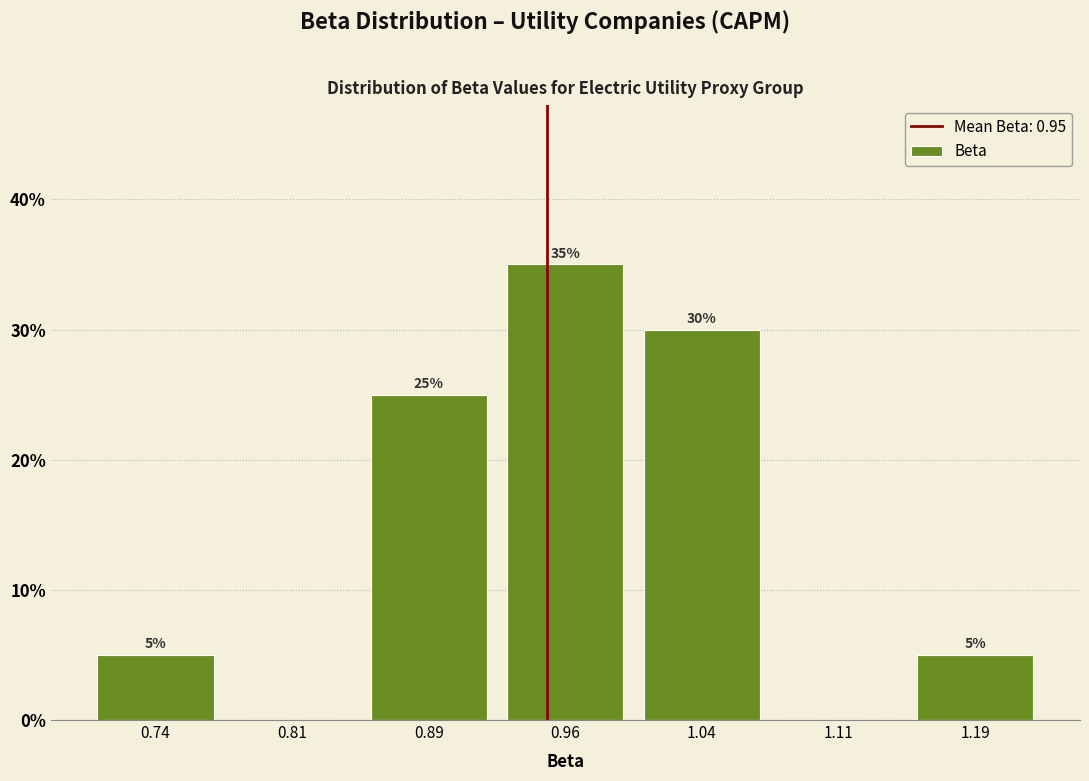

Over which range of the x-axis is the bar tallest?

0.925 to 1.000